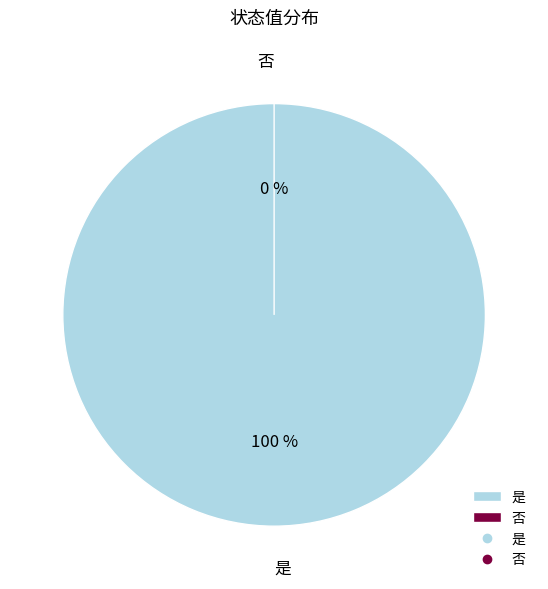

What is the total percentage of 否 and 是?

100.0%